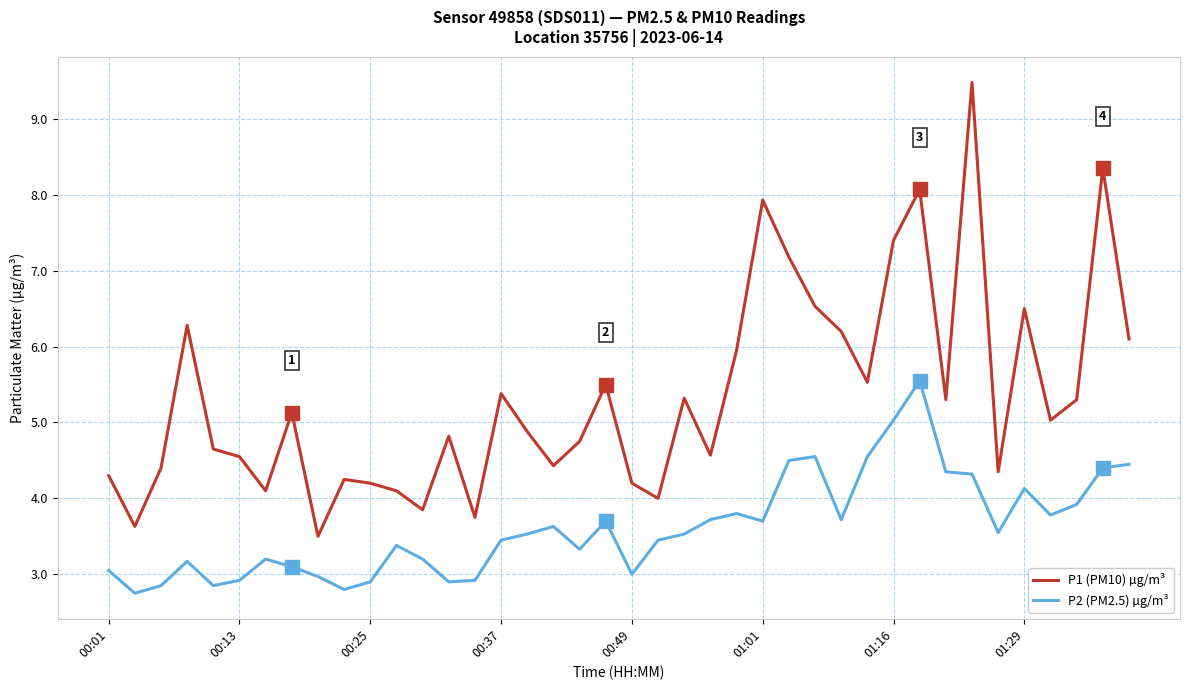

What is the difference between the maximum and minimum values in the P1 (PM10) µg/m³ series?

6.0